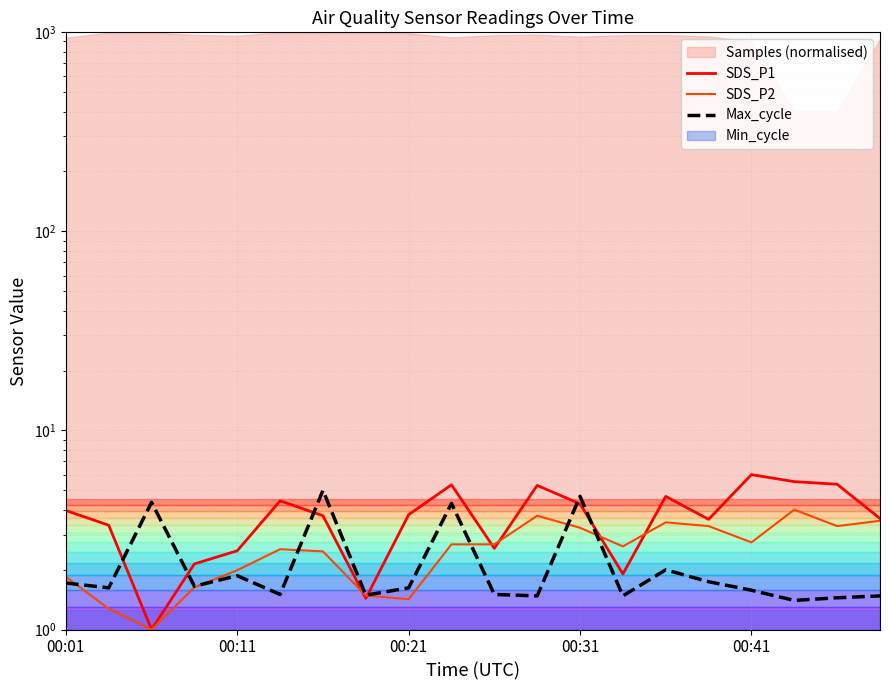

What is the difference between the maximum and minimum values in the Max_cycle series?

3.6